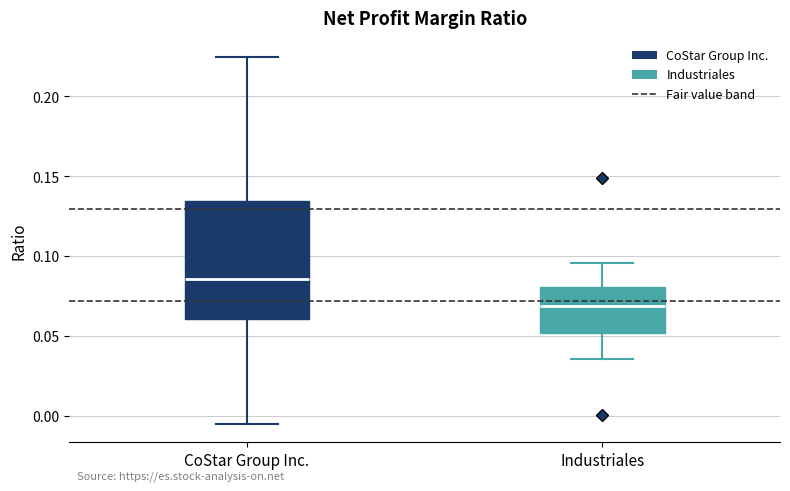

Comparing the boxes themselves (not the whiskers), which one is the tallest?

CoStar Group Inc.